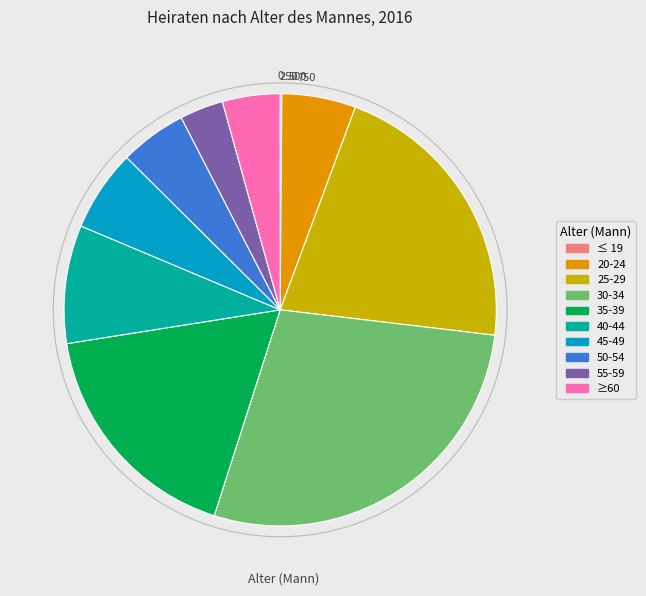

How many slices are in this pie chart?

10